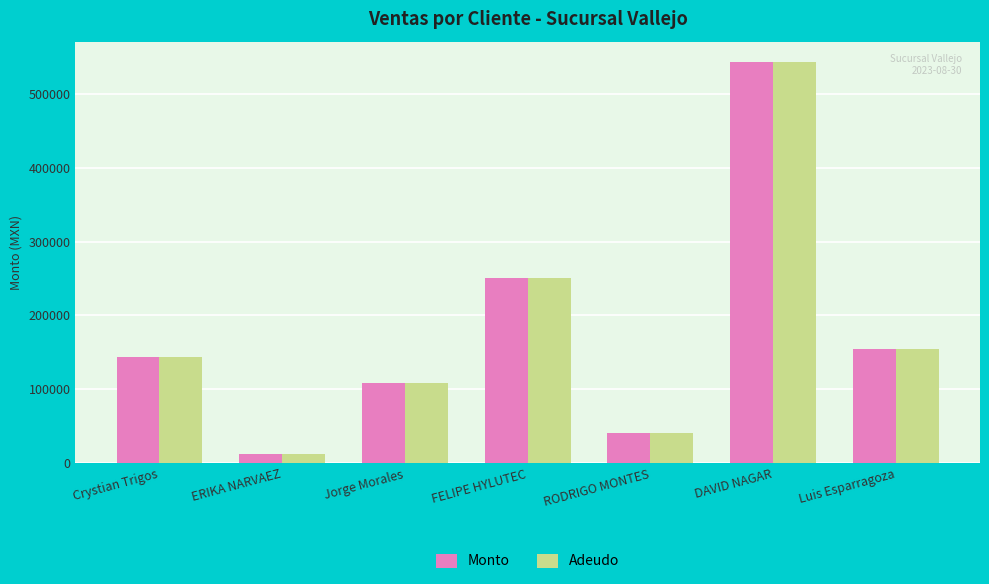

At which label is Adeudo closest to 277595?

FELIPE HYLUTEC